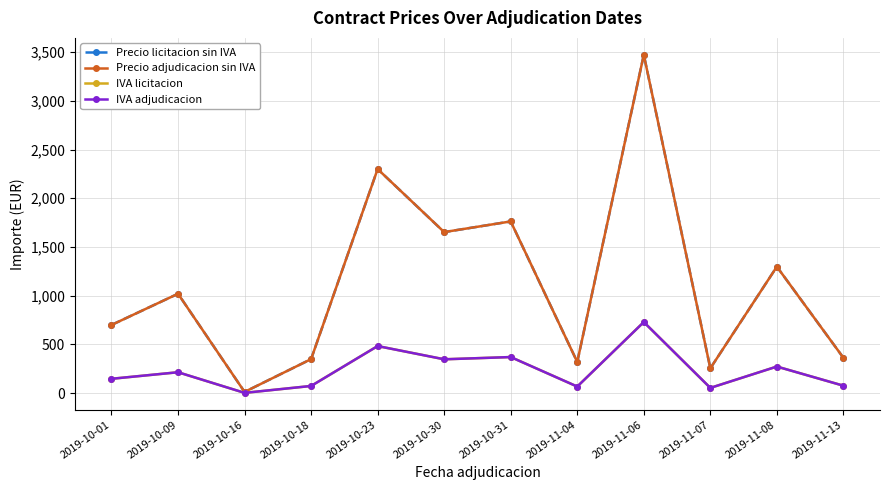

Which series has the widest spread of values?

Precio licitacion sin IVA